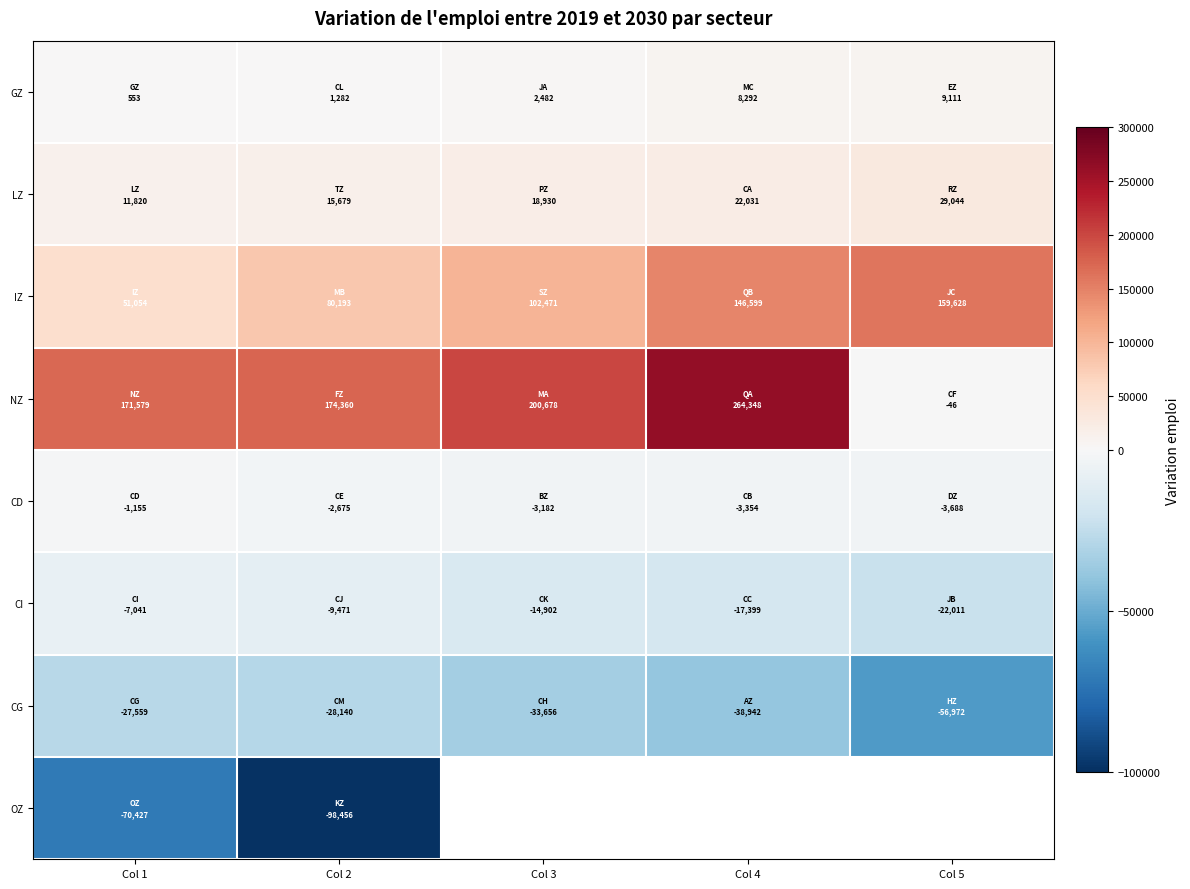

What is the spread (max minus min) of values at Col 1?

242005.3